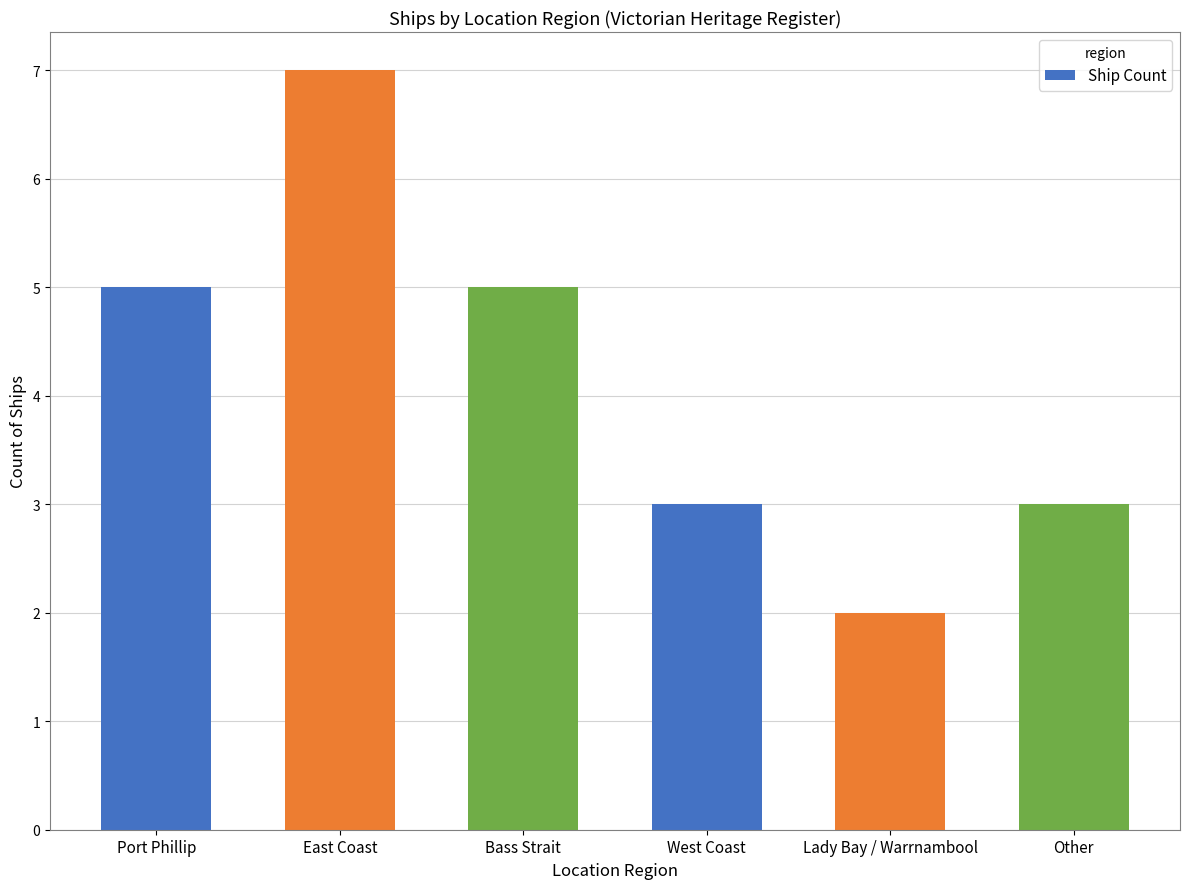

Is it true that the value at Lady Bay / Warrnambool is 2?

True